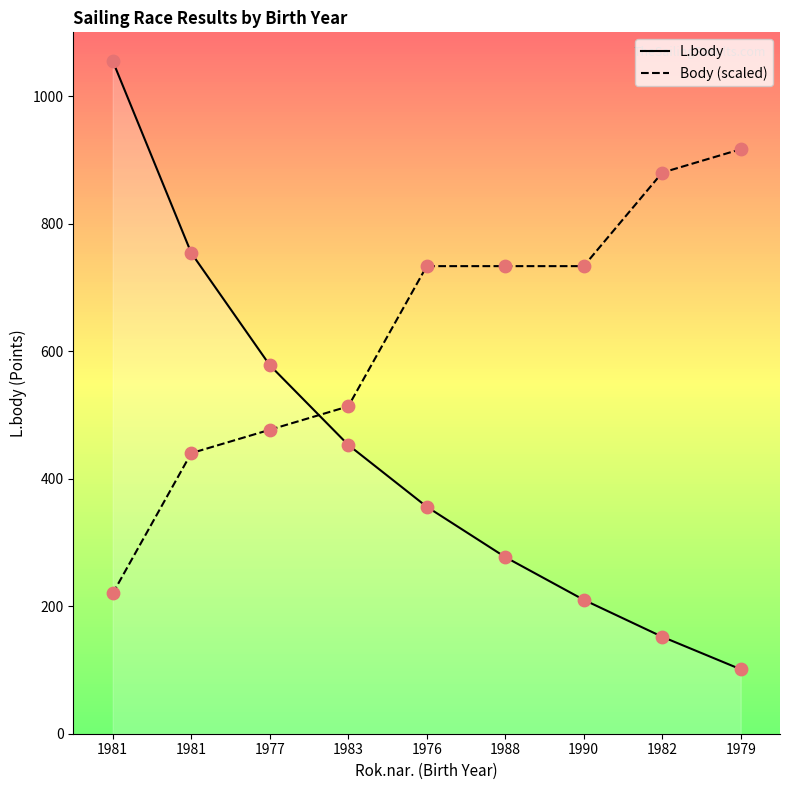

At which category is the sum across all series the highest?

1981